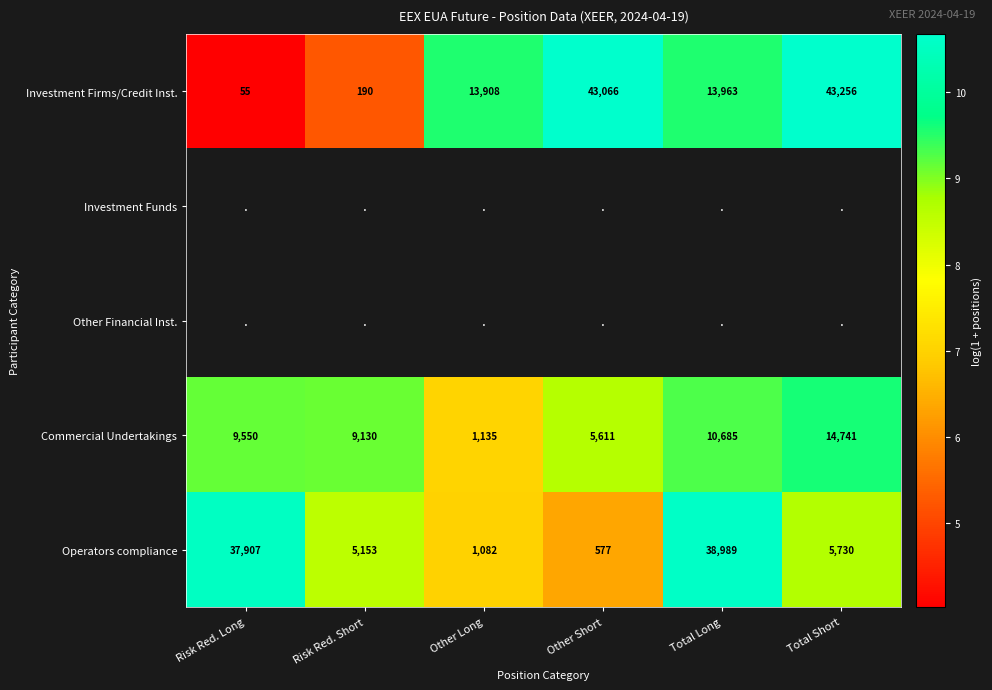

At which label is Investment Firms/Credit Inst. closest to 21655?

Total Long